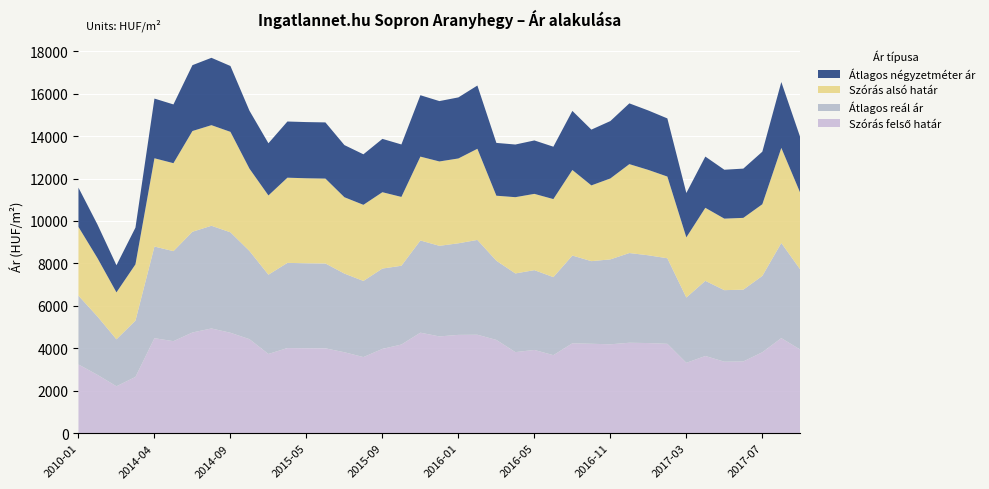

Reading left to right, list all the values displayed in this chart.

Szórás felső határ: 3240	2750	2212	2652	4477	4337	4746	4936	4733	4432	3734	4013	4004	3999	3815	3587	3973	4178	4737	4561	4633	4640	4396	3821	3924	3677	4237	4215	4189	4263	4248	4212	3317	3639	3370	3382	3815	4481	3938
Átlagos reál ár: 3240	2750	2212	2652	4318	4241	4746	4838	4733	4156	3734	4013	4004	3999	3706	3587	3785	3711	4344	4268	4315	4467	3730	3707	3759	3677	4134	3892	4001	4226	4135	4031	3076	3540	3370	3382	3596	4481	3772
Szórás alsó határ: 3240	2750	2212	2652	4159	4145	4746	4740	4733	3880	3734	4013	4004	3999	3597	3587	3597	3244	3951	3975	3997	4294	3064	3593	3594	3677	4031	3569	3813	4189	4022	3850	2835	3441	3370	3382	3377	4481	3606
Átlagos négyzetméter ár: 1850	1584	1278	1730	2813	2768	3103	3173	3103	2730	2459	2647	2647	2647	2457	2380	2513	2472	2893	2844	2877	2980	2488	2481	2517	2468	2784	2628	2704	2863	2800	2739	2090	2414	2304	2321	2476	3103	2617